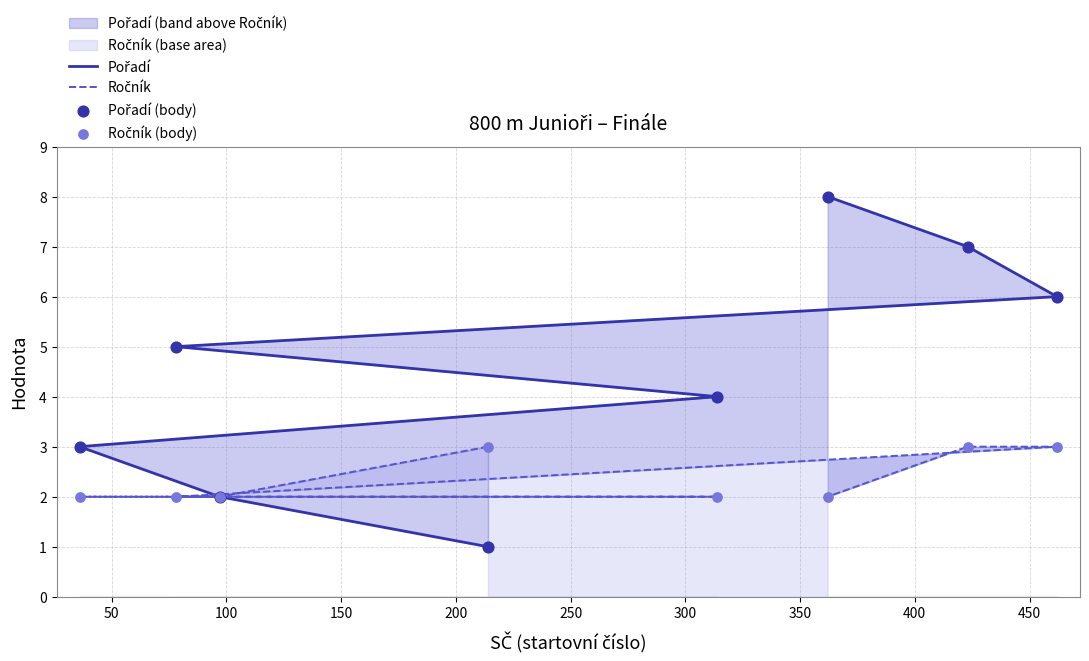

Which series has the widest spread of Y values?

Pořadí